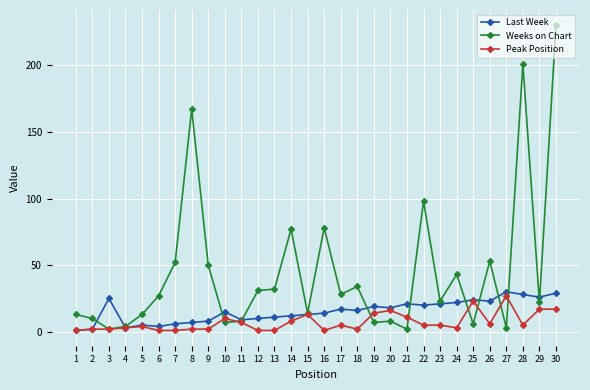

Is the value of Peak Position at 17 greater than the value of Weeks on Chart at 18?

No